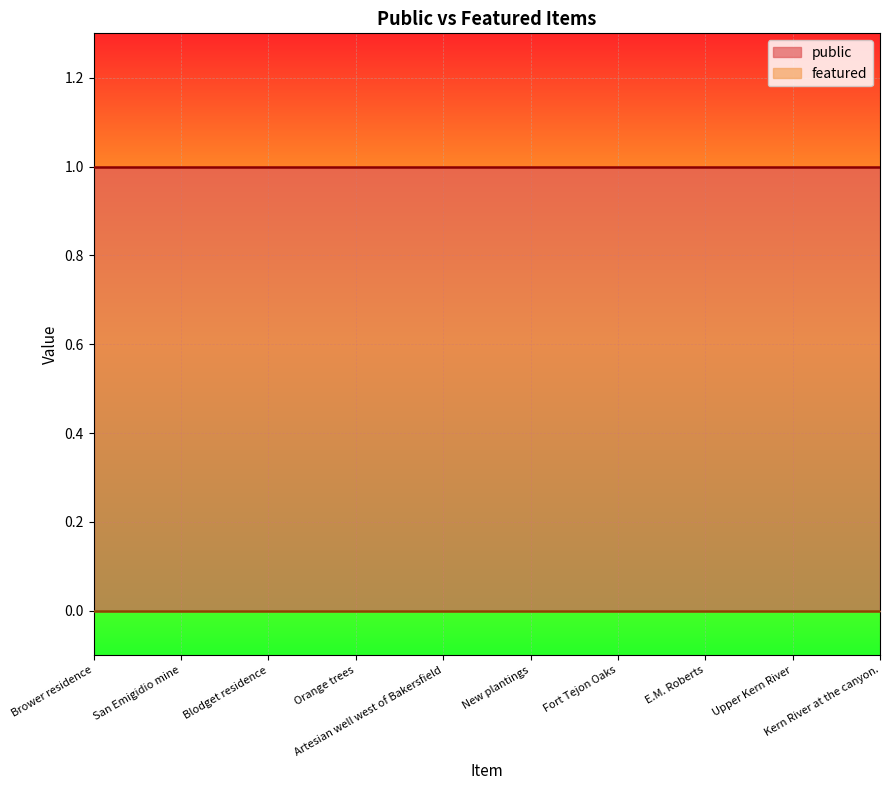

How many lines are shown in the chart?

2